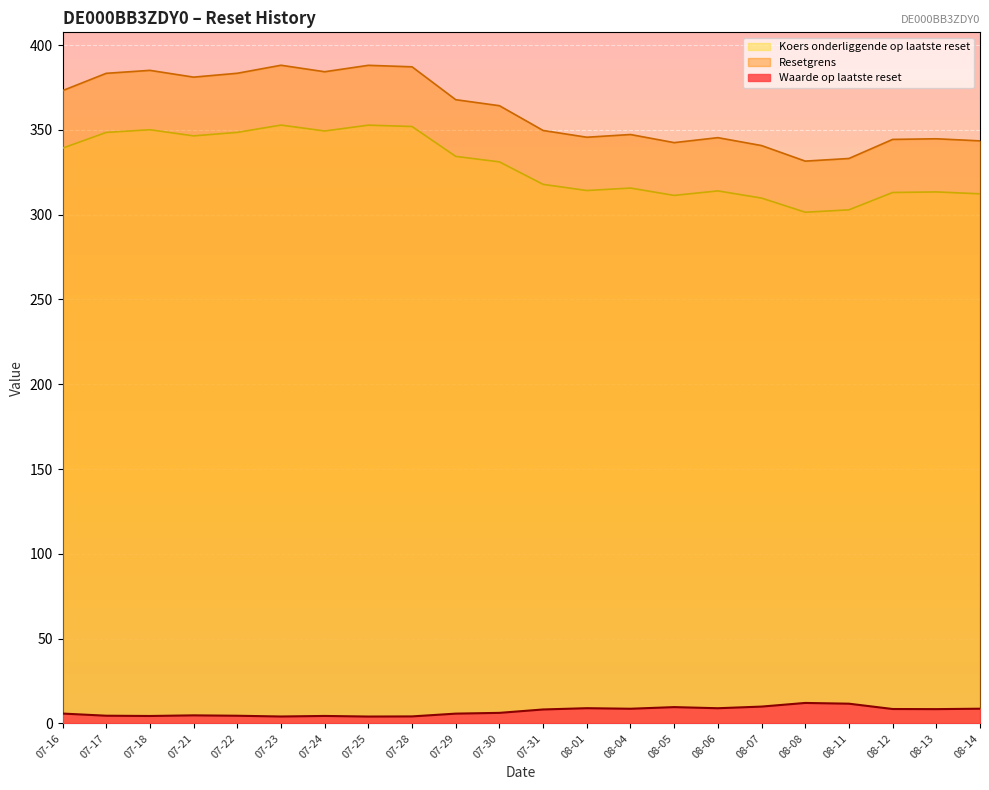

True or false: Koers onderliggende op laatste reset and Waarde op laatste reset intersect in this chart.

False